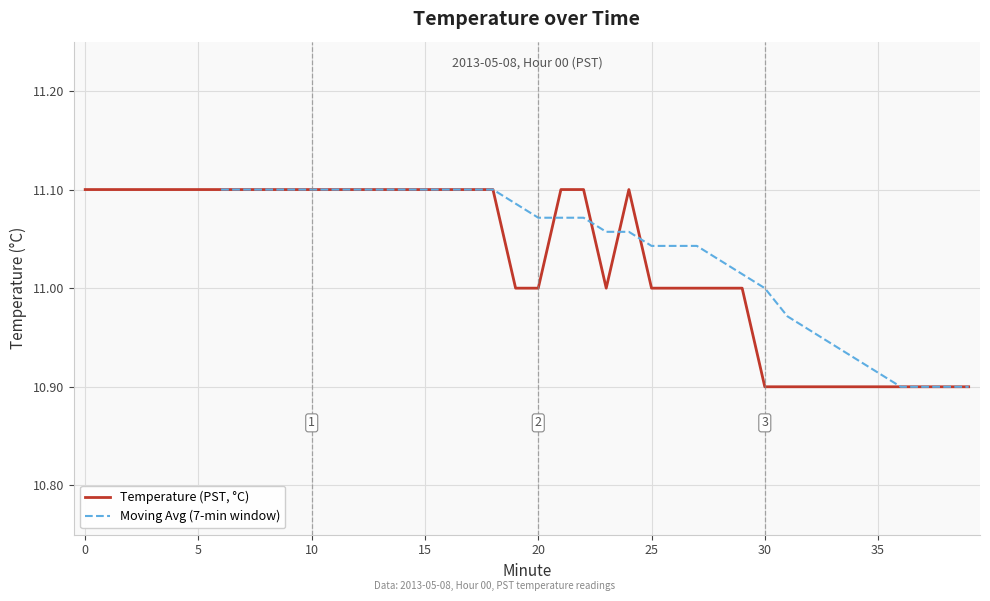

What is the greatest value displayed?

11.1